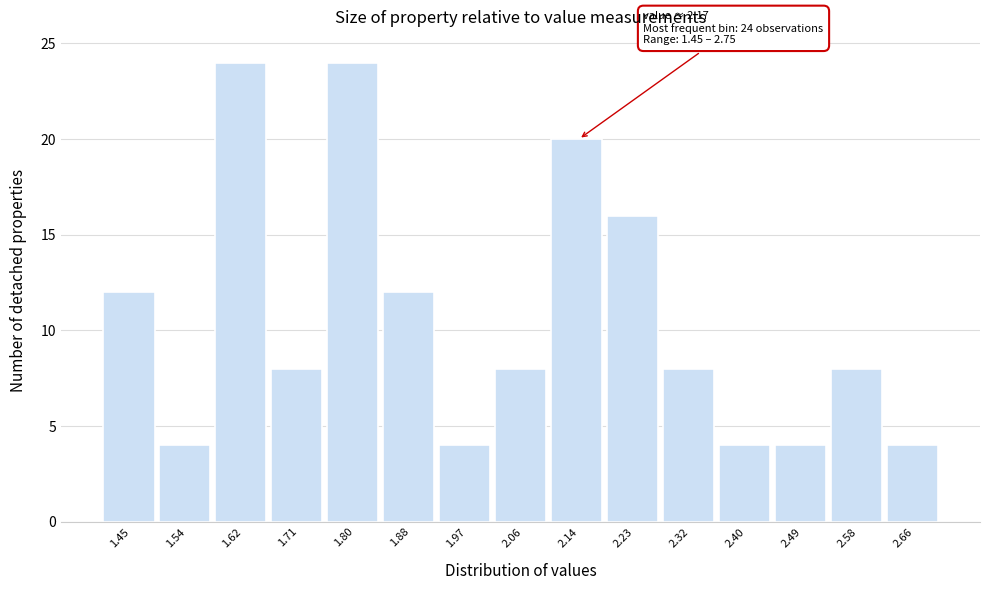

Reading right to left, list all the values displayed in this chart.

2.66=4	2.58=8	2.49=4	2.40=4	2.32=8	2.23=16	2.14=20	2.06=8	1.97=4	1.88=12	1.80=24	1.71=8	1.62=24	1.54=4	1.45=12